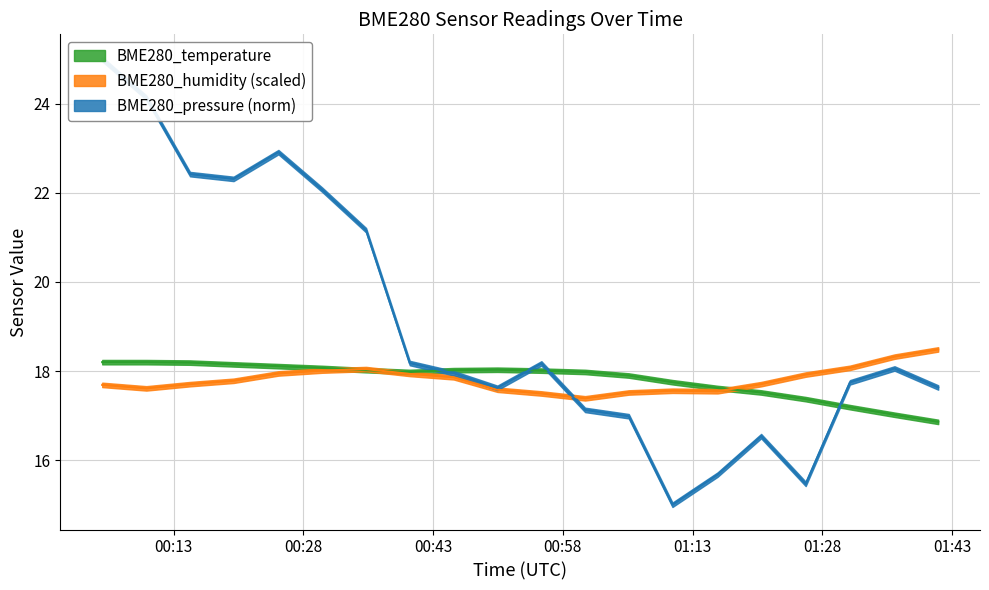

Is it true that BME280_pressure_norm equals 23.6 at 2023/06/06 01:05:37?

False